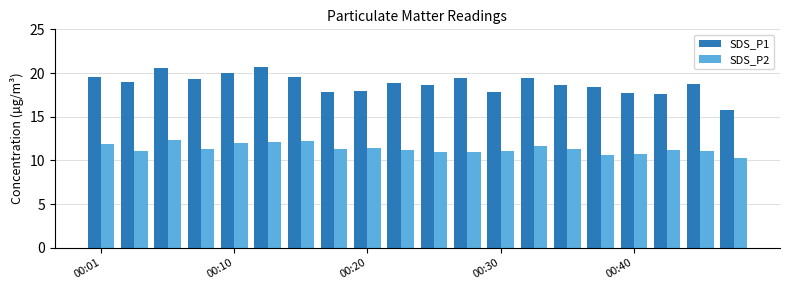

What is the value of the SDS_P2 bar at the 9th from the left?

11.4